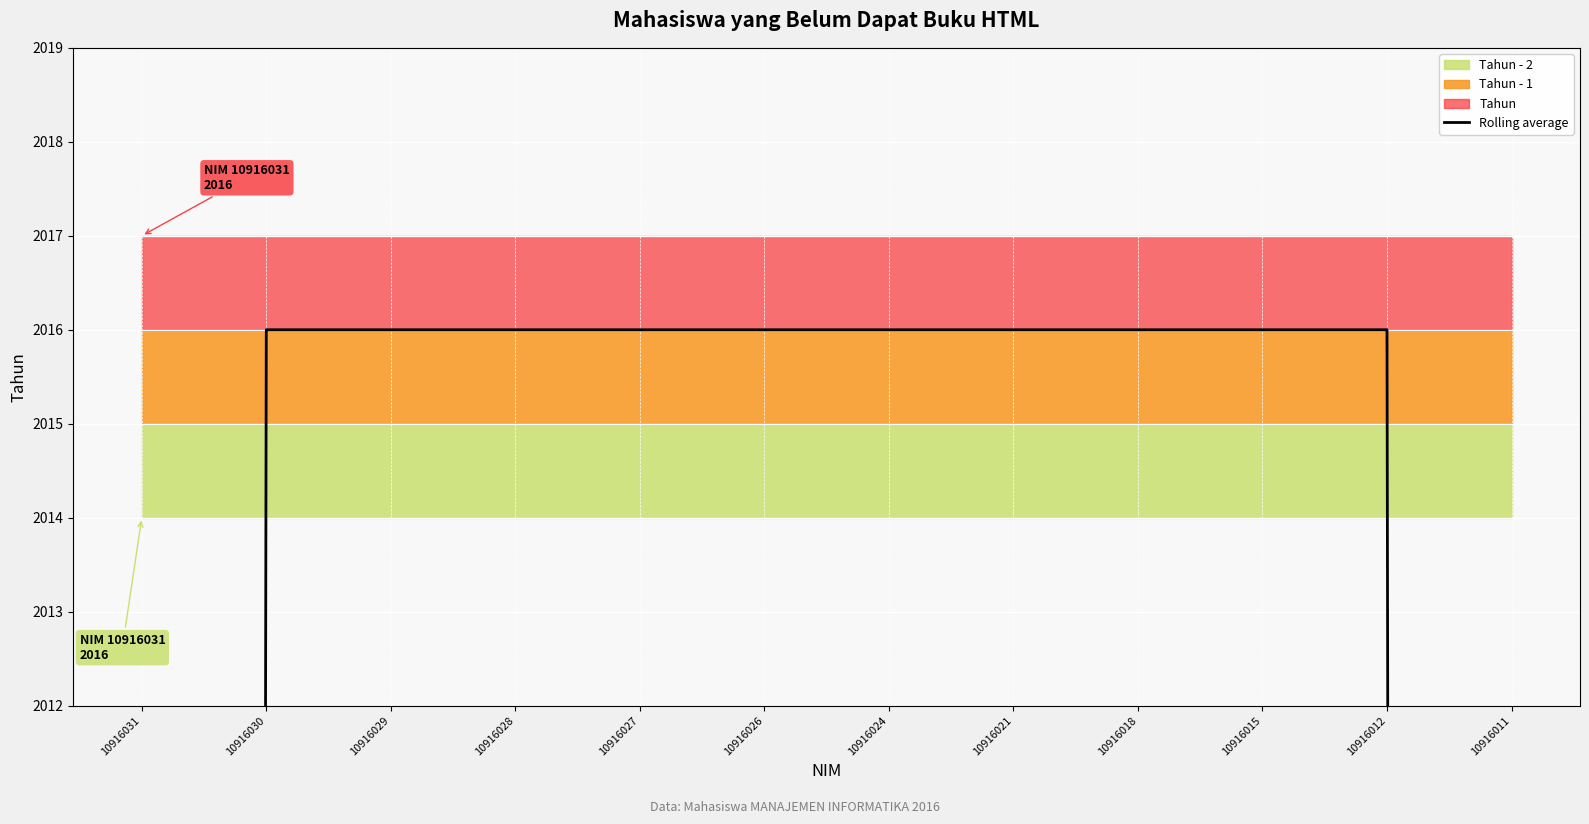

Reading left to right, list all the values displayed in this chart.

10916031=1344	10916030=2016	10916029=2016	10916028=2016	10916027=2016	10916026=2016	10916024=2016	10916021=2016	10916018=2016	10916015=2016	10916012=2016	10916011=1344